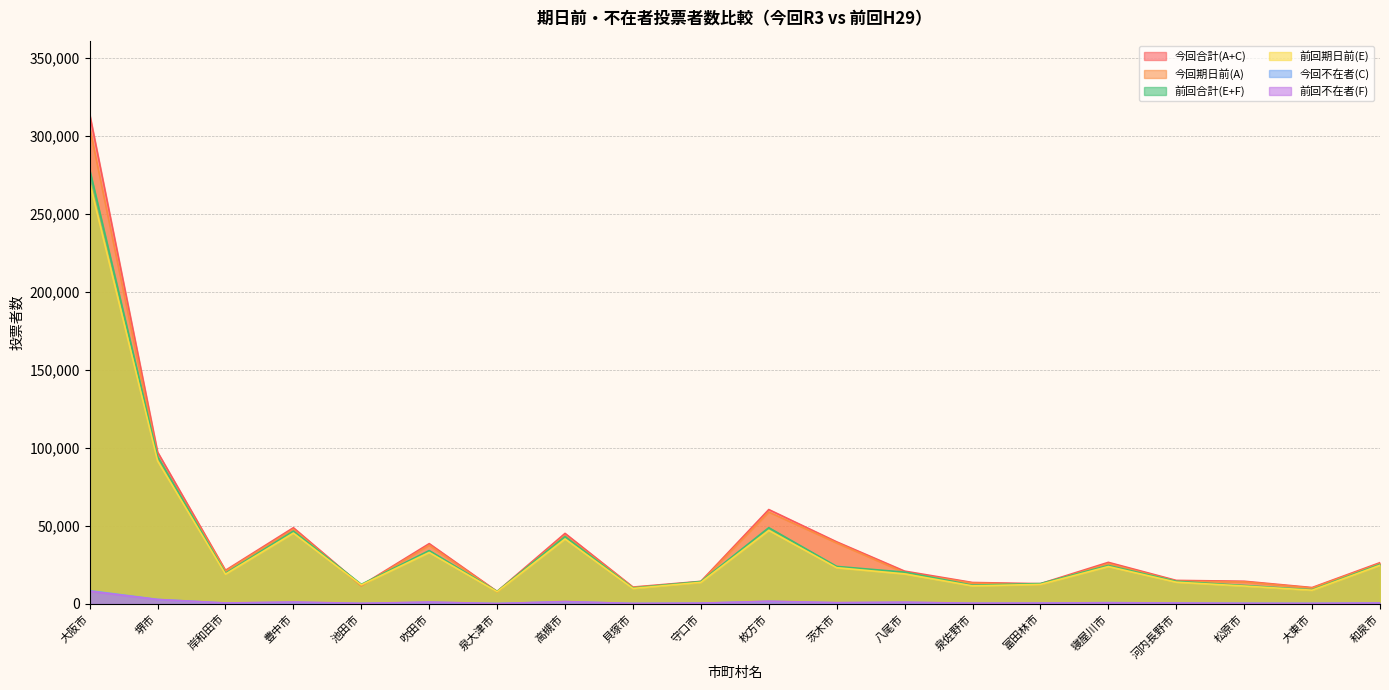

Which series changed the most between 池田市 and 泉佐野市?

今回合計(A+C)